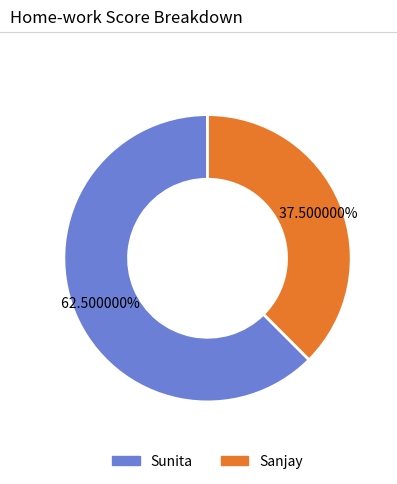

Between Sunita and Sanjay, which is larger?

Sunita